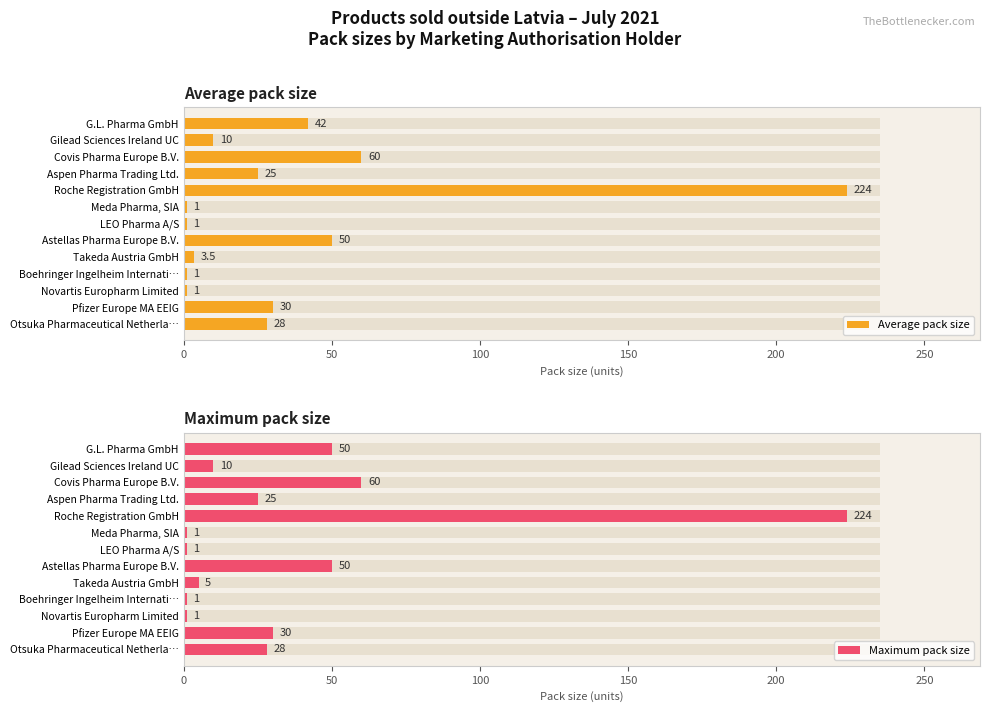

What are all the series names shown in the legend?

Average pack size, Maximum pack size